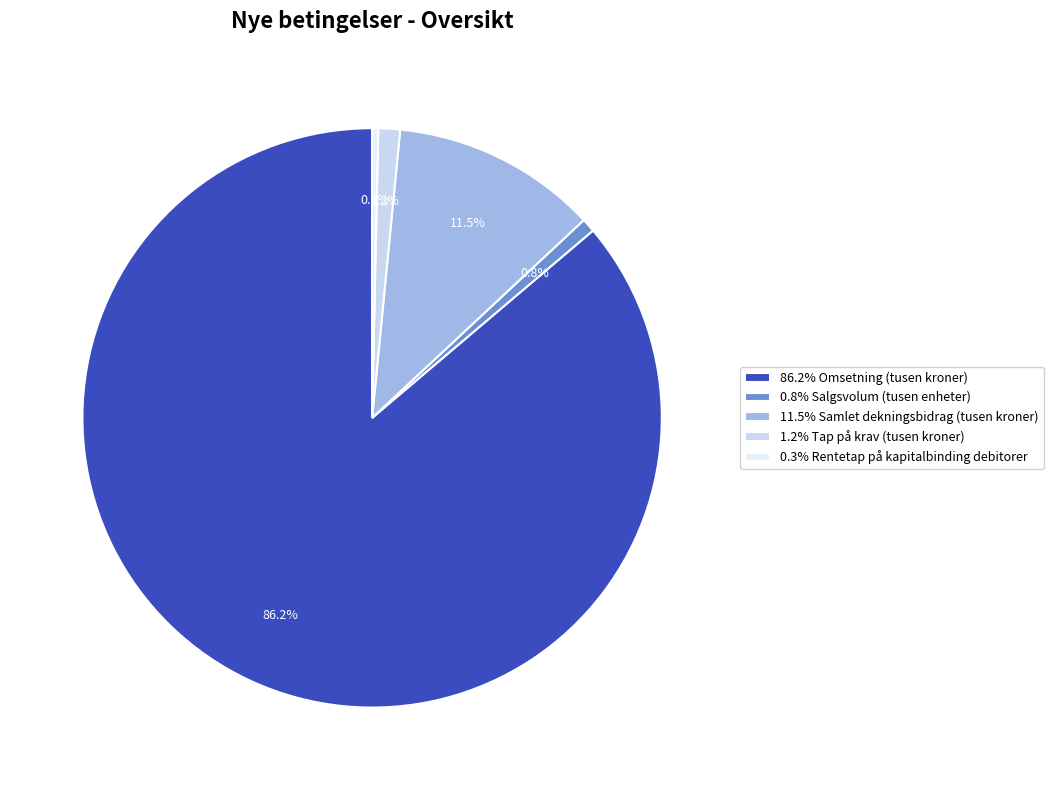

Combined, what portion of the pie is 0.8% Salgsvolum (tusen enheter) and 11.5% Samlet dekningsbidrag (tusen kroner)?

12.3%